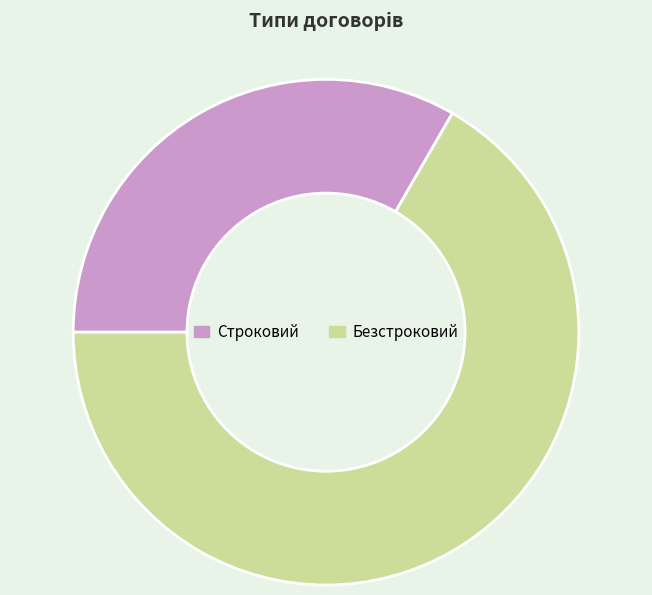

Which has a higher value, Строковий or Безстроковий?

Безстроковий